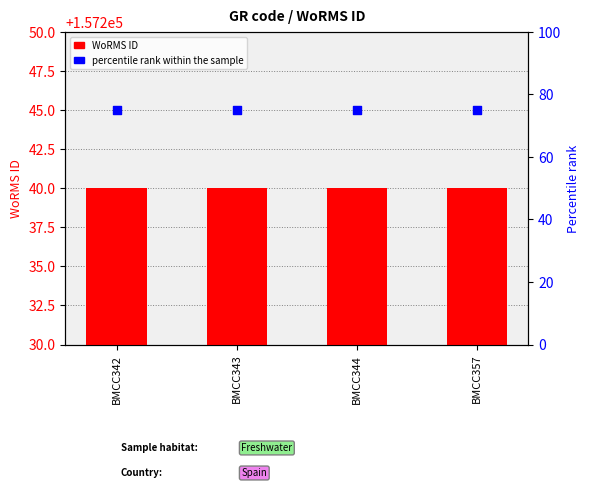

Which series has the largest total across all categories?

WoRMS ID